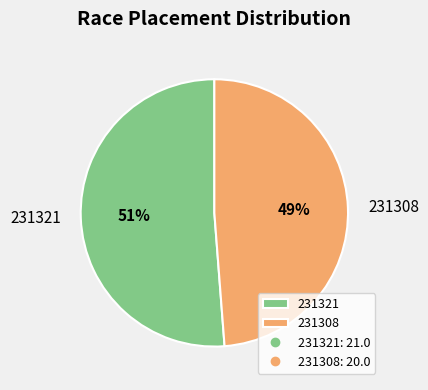

What percentage is the 231321 slice, to the nearest percent?

51%